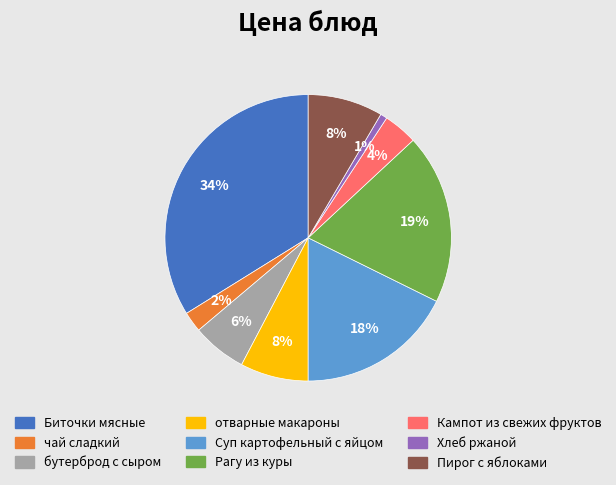

Combined, do Пирог с яблоками and Рагу из куры account for over 50%?

No